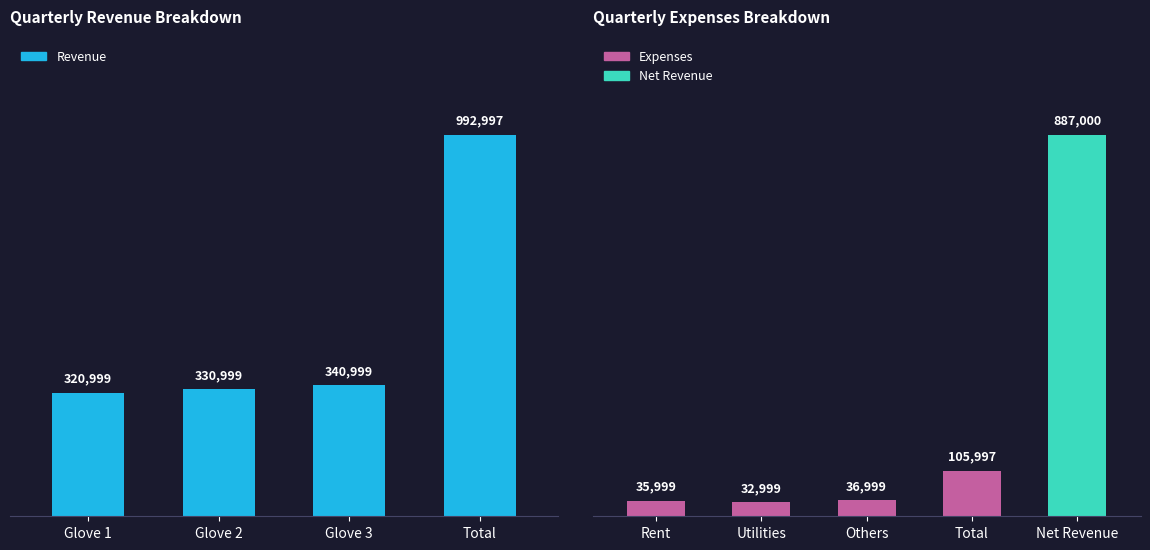

What position from the right is Glove 3?

2